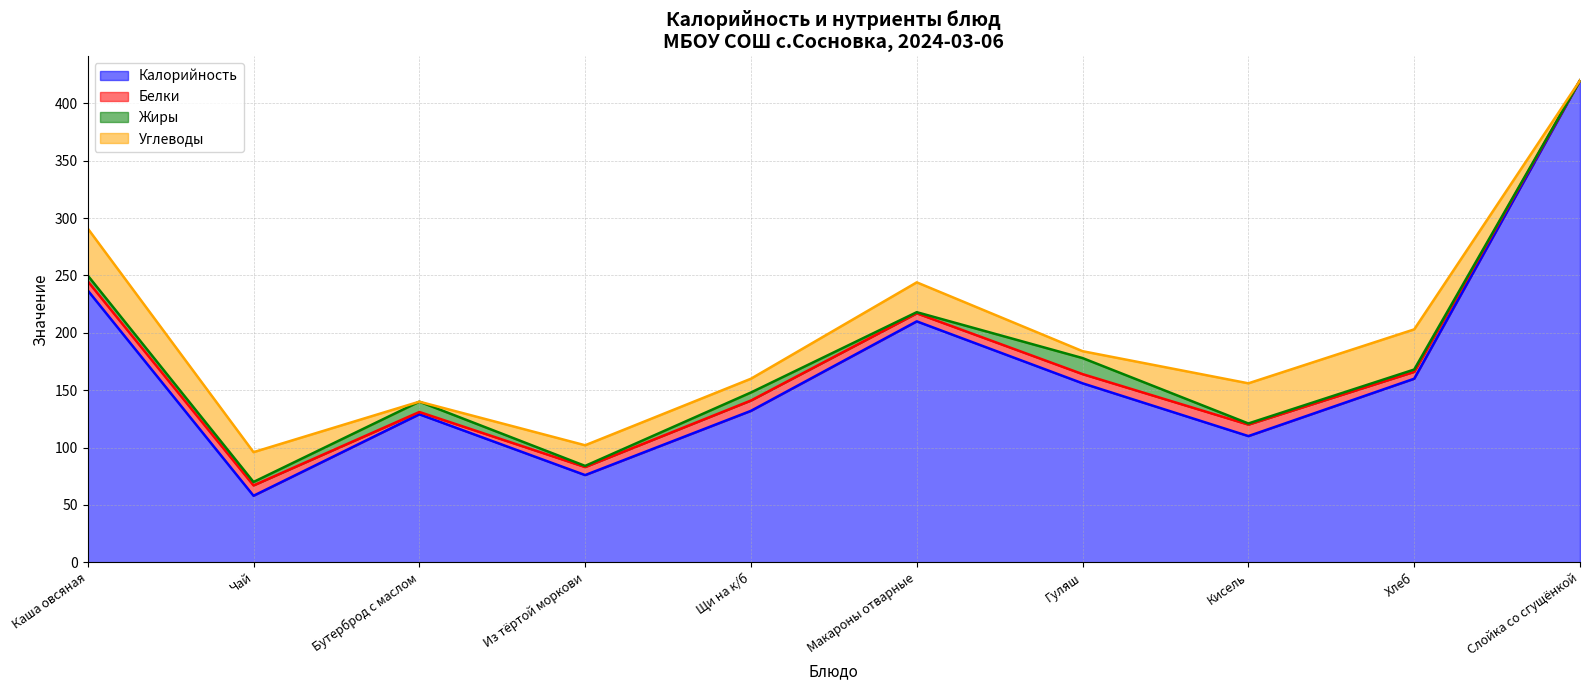

At Каша овсяная, list the series in order from largest to smallest.

Калорийность, Углеводы, Белки, Жиры